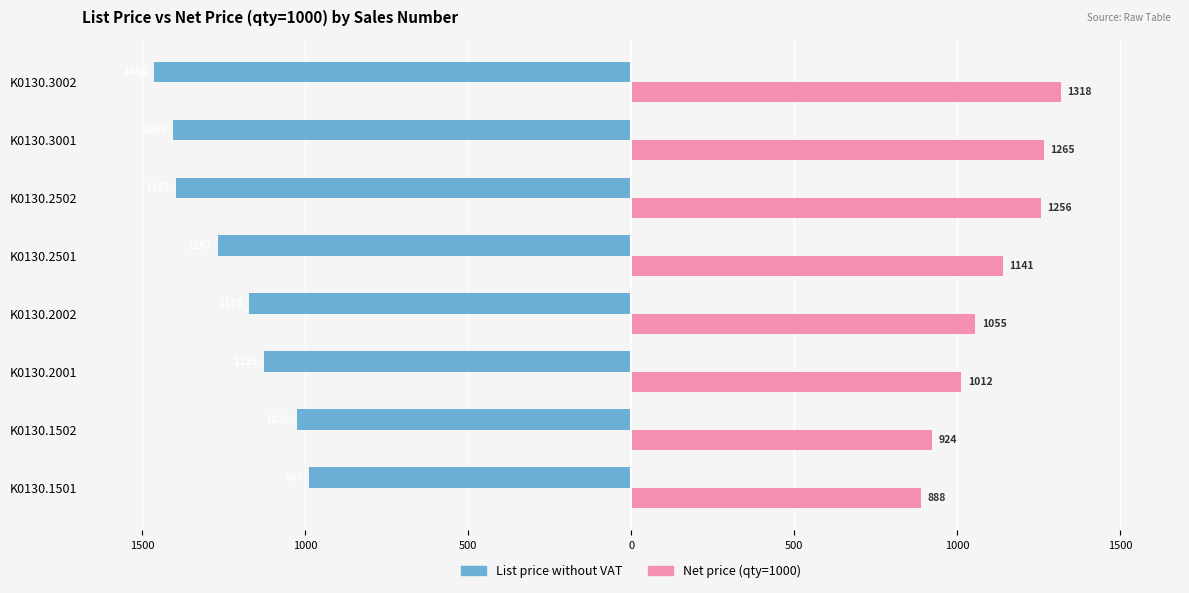

What are all the series names shown in the legend?

List price without VAT, Net price (qty=1000)